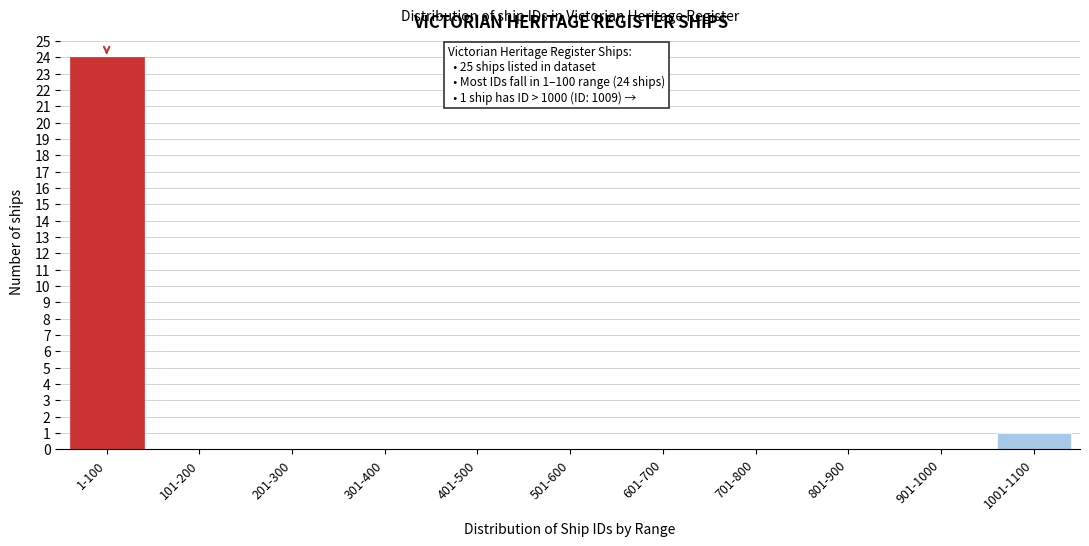

Reading left to right, what are all the values shown in this chart?

1-100=24	101-200=0	201-300=0	301-400=0	401-500=0	501-600=0	601-700=0	701-800=0	801-900=0	901-1000=0	1001-1100=1